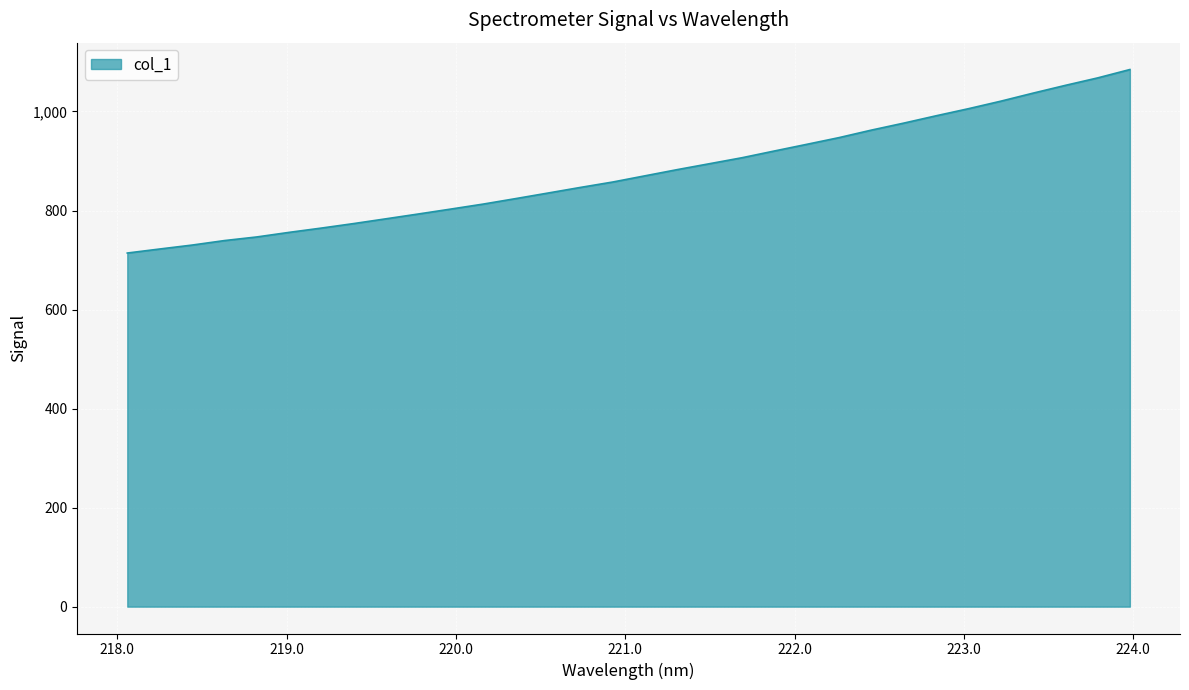

Reading left to right, what are all the values shown in this chart?

714.2	722.3	730.2	739.3	746.6	755.9	764.6	773.7	783.4	793.1	803.0	813.1	824.1	835.3	846.7	857.6	870.1	882.7	894.6	906.7	920.3	933.7	947.3	962.4	976.5	991.3	1005.6	1020.8	1037.0	1052.7	1067.8	1084.8